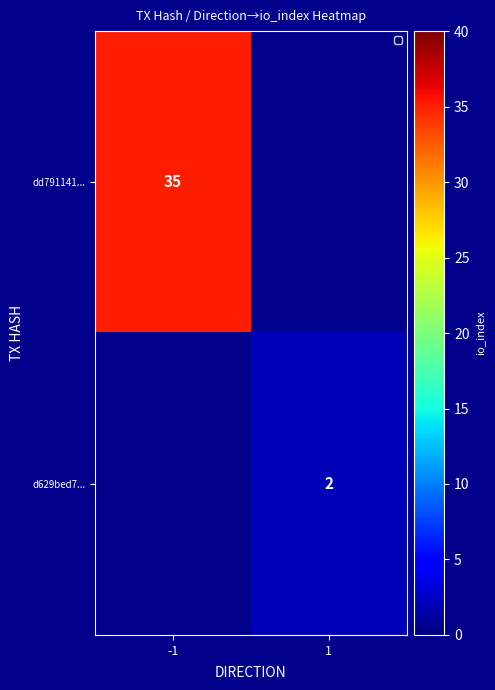

At how many categories does at least one series exceed 11?

1